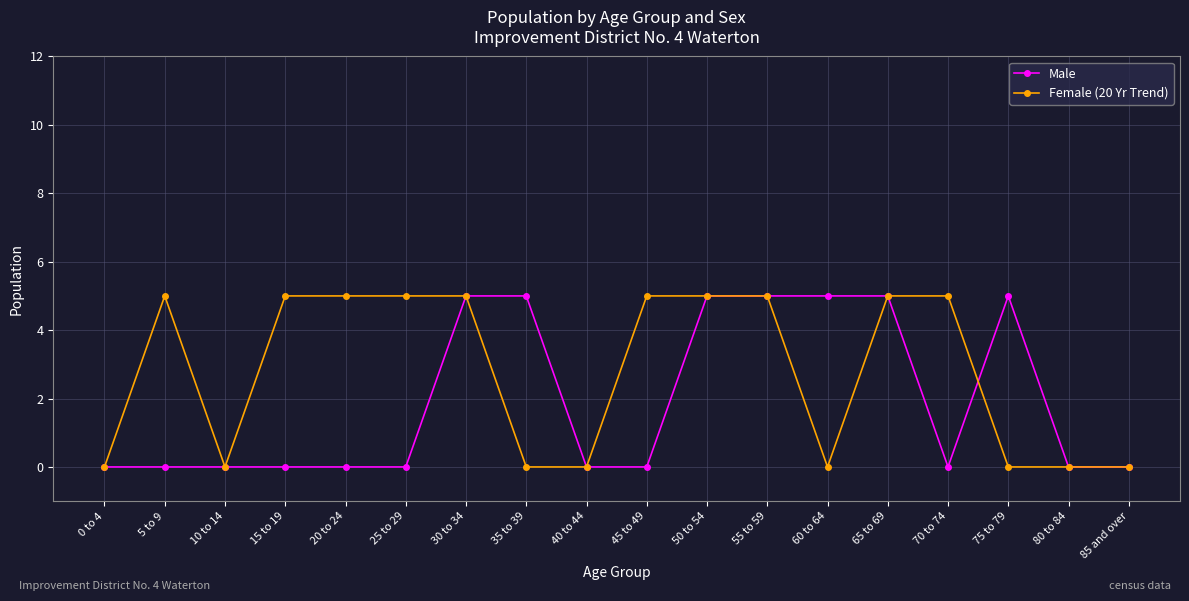

What is the average value of the Male series?

2